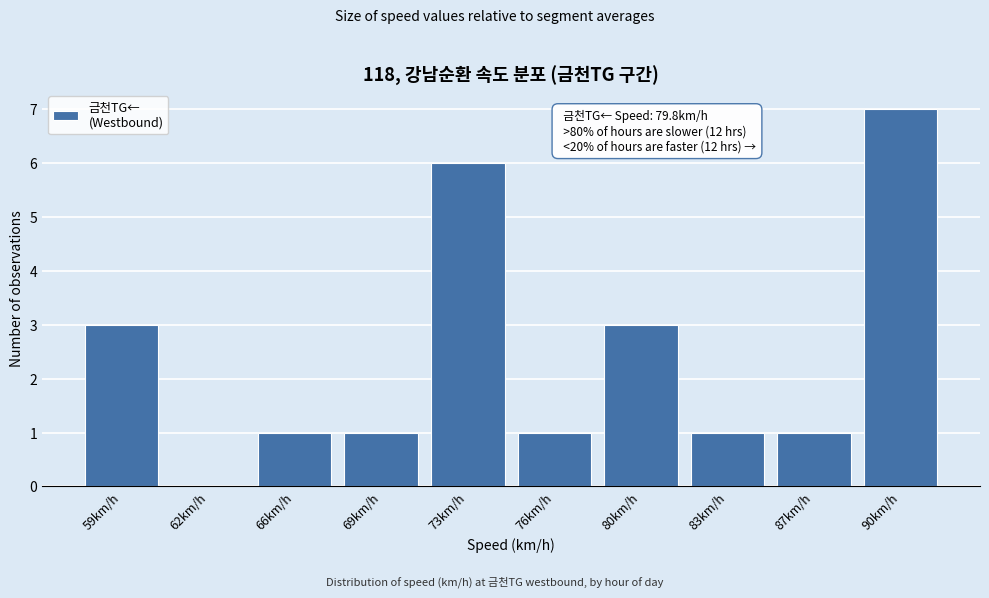

Reading right to left, transcribe all the data shown in this chart.

90km/h=7	87km/h=1	83km/h=1	80km/h=3	76km/h=1	73km/h=6	69km/h=1	66km/h=1	62km/h=0	59km/h=3